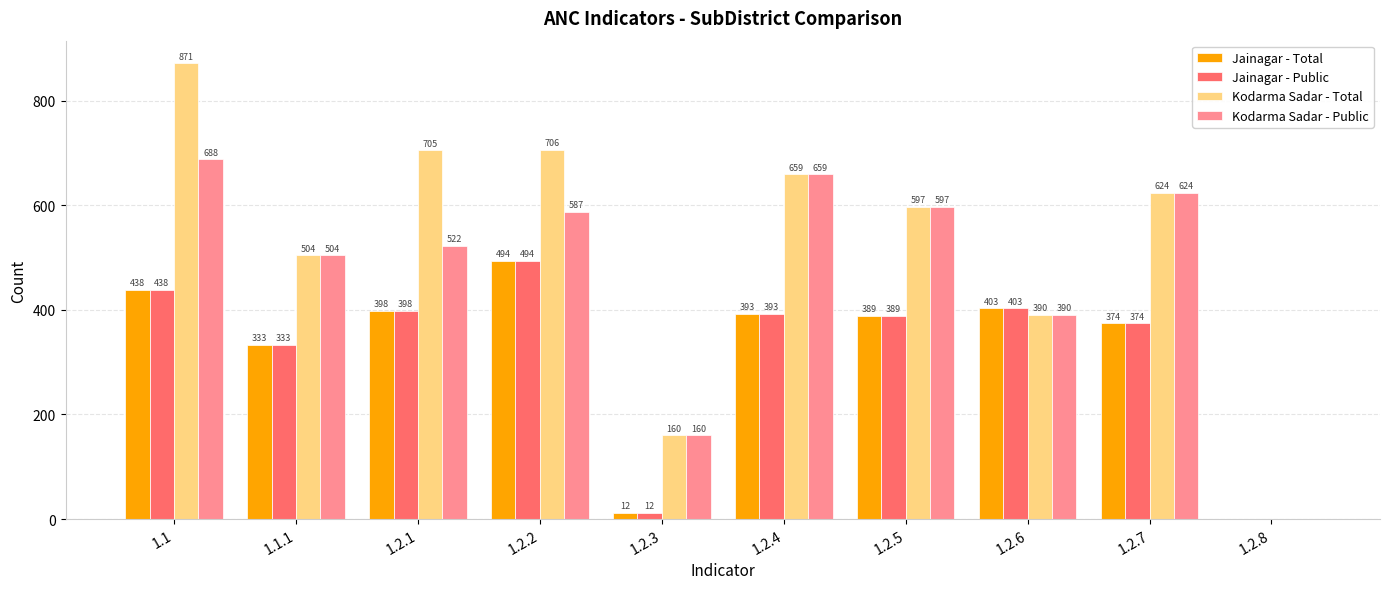

How many positive values does the Jainagar - Public series have?

9